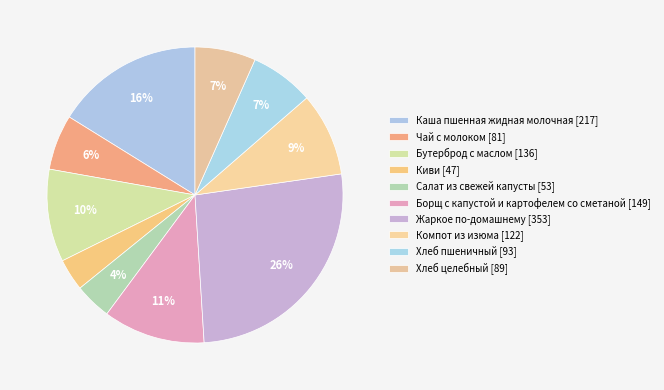

Count the number of slices in the pie.

10